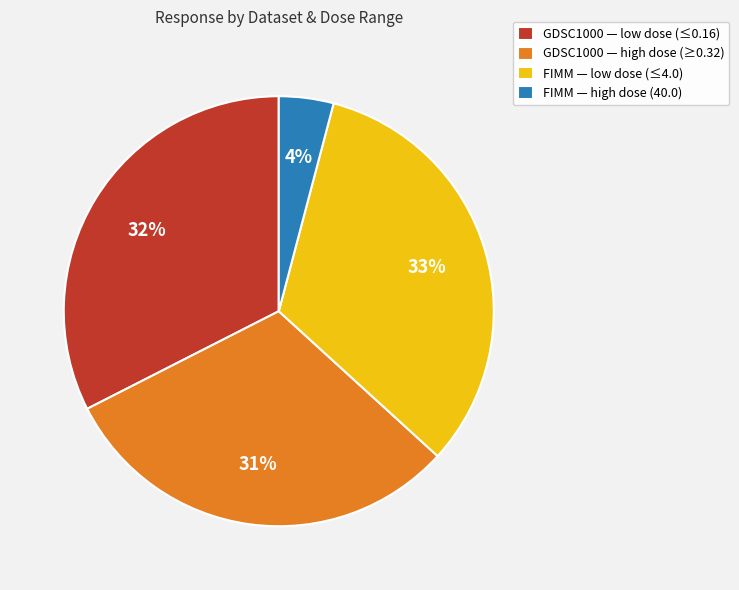

To the nearest percent, what is the difference between the largest and smallest slice percentages?

29%